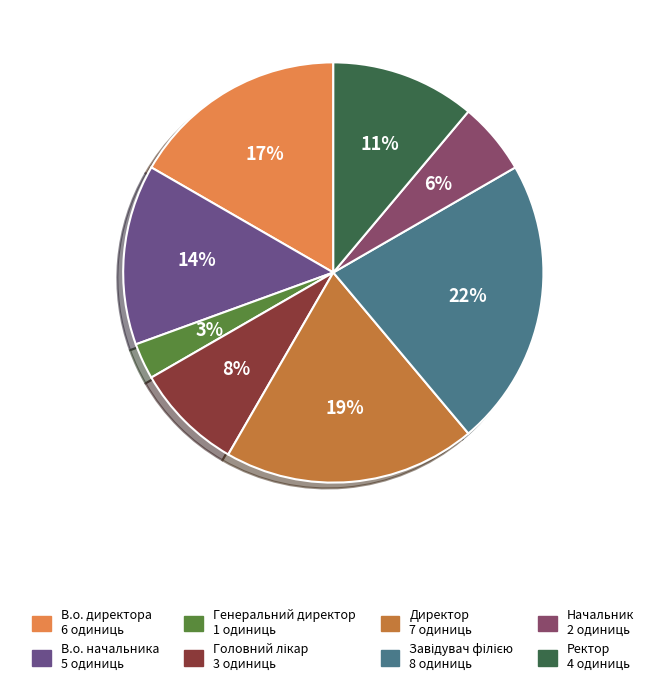

To the nearest percent, what portion does Ректор represent?

11%